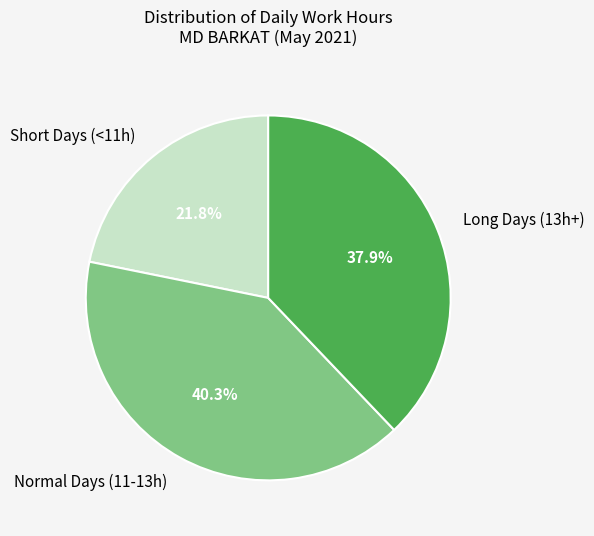

How many slices are in this pie chart?

3